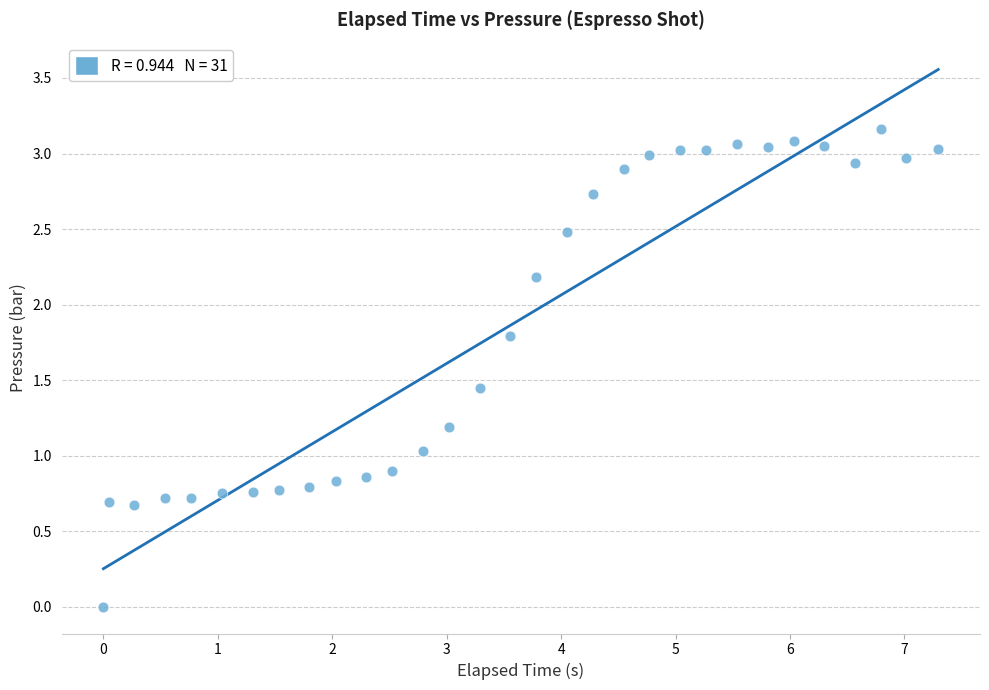

What is the range of X values (max minus min)?

7.3